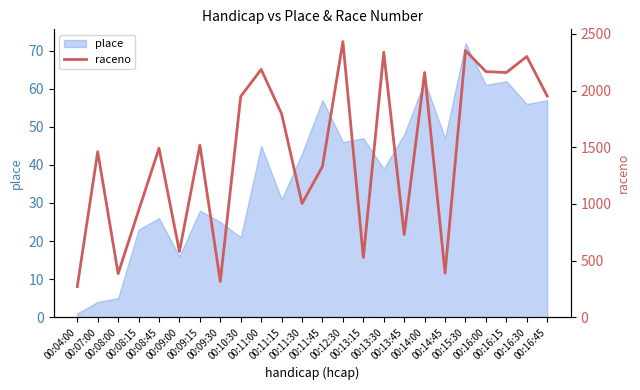

What is the difference between the second highest and minimum values?

2084